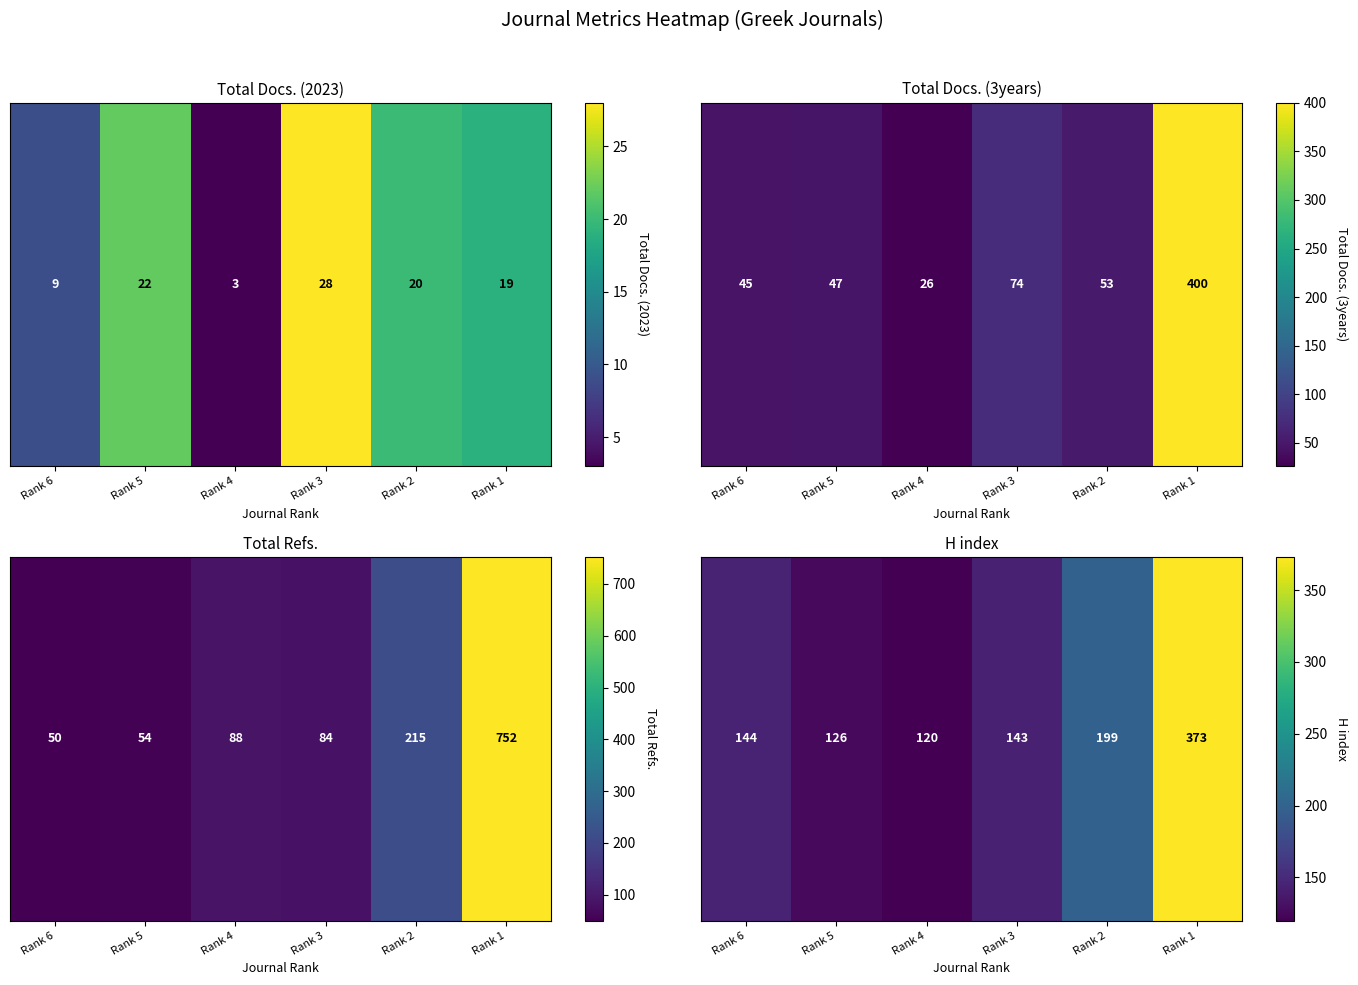

Which has a higher value, Rank 6 or Rank 4?

Rank 6